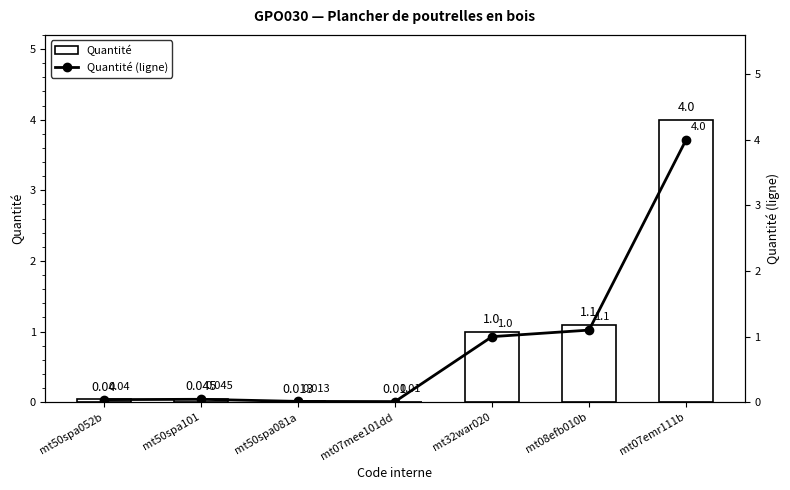

What is the sum of the Quantité values at mt50spa081a and mt50spa052b?

0.1